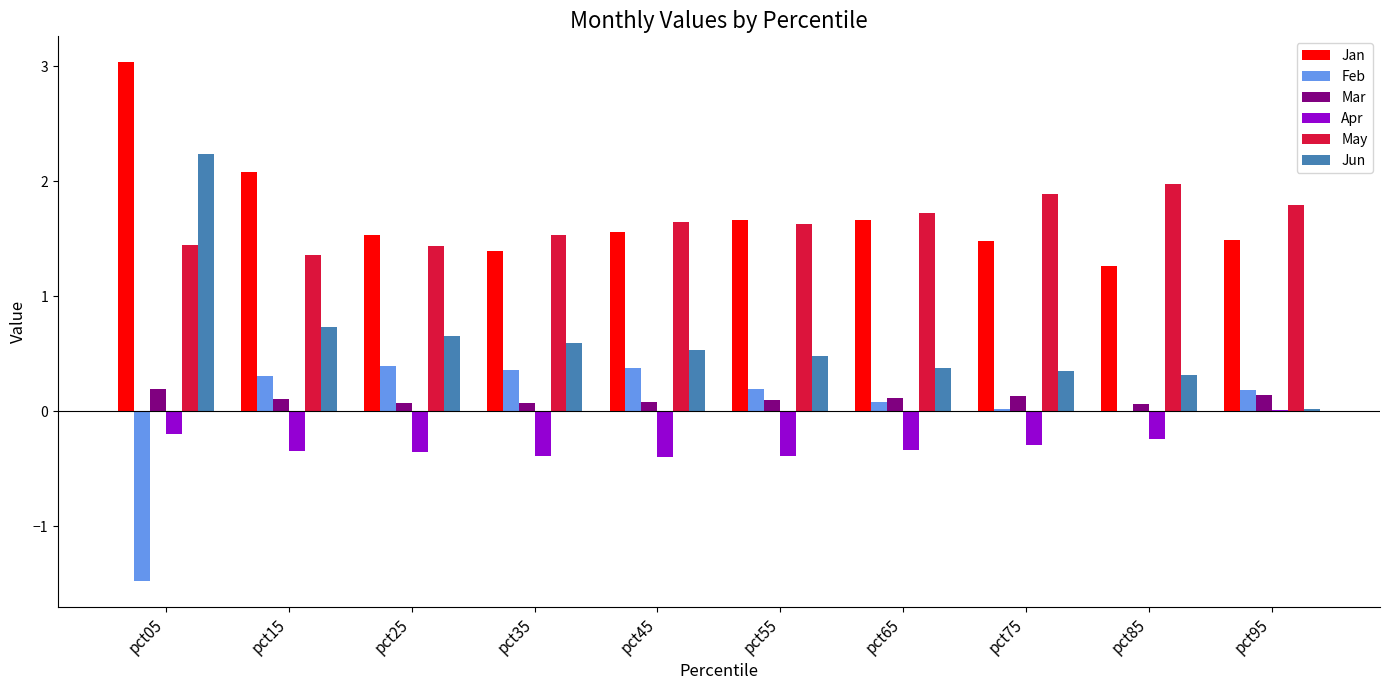

What is the sum of the Jan values at pct95 and pct65?

3.2